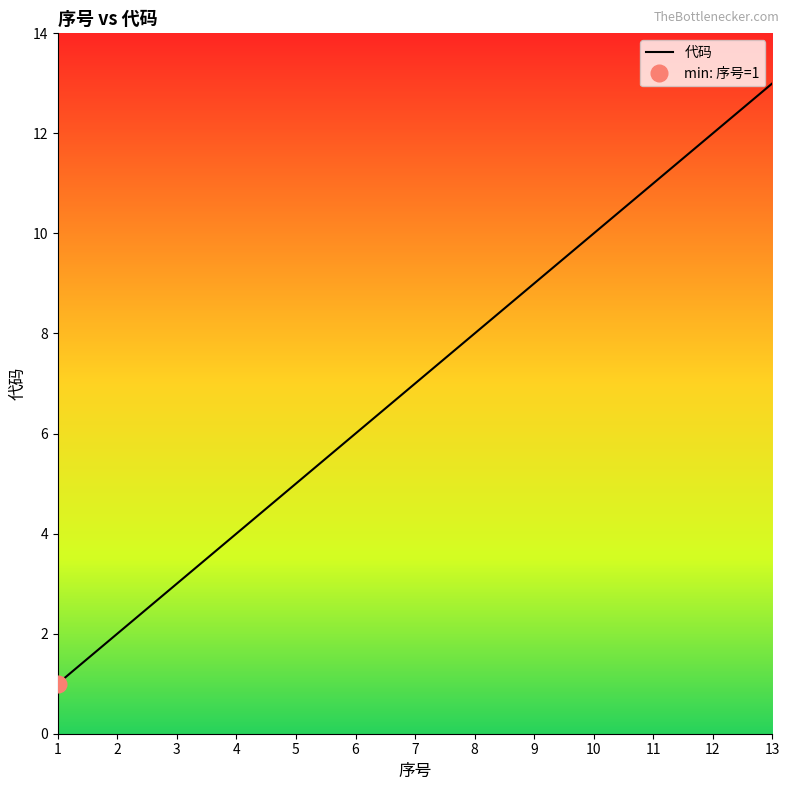

What value does the data have at 5, to the nearest 5?

5